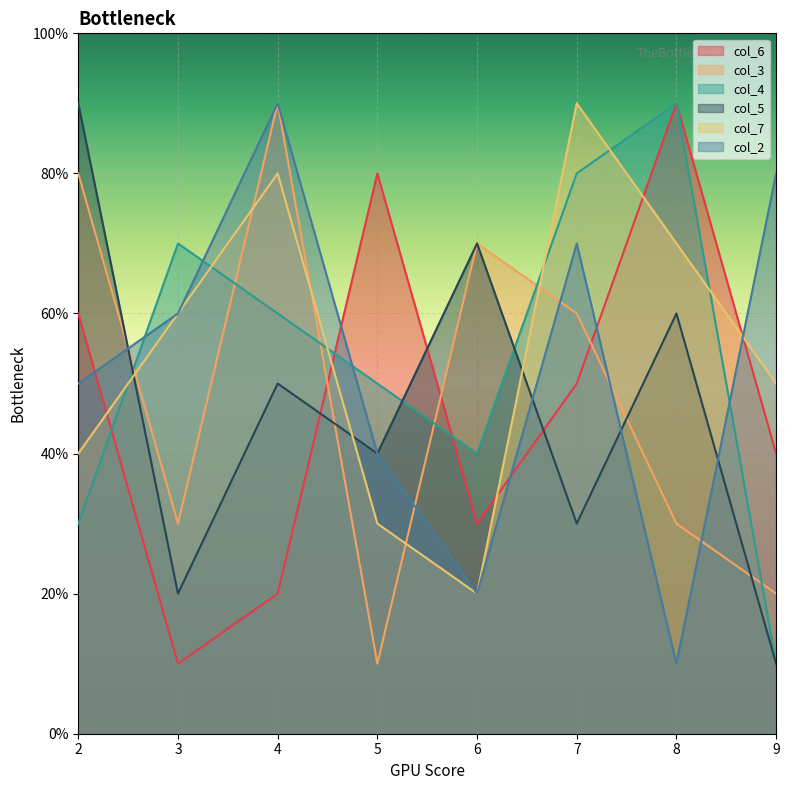

What is the value of the col_5 point at the 8th from the left?

1